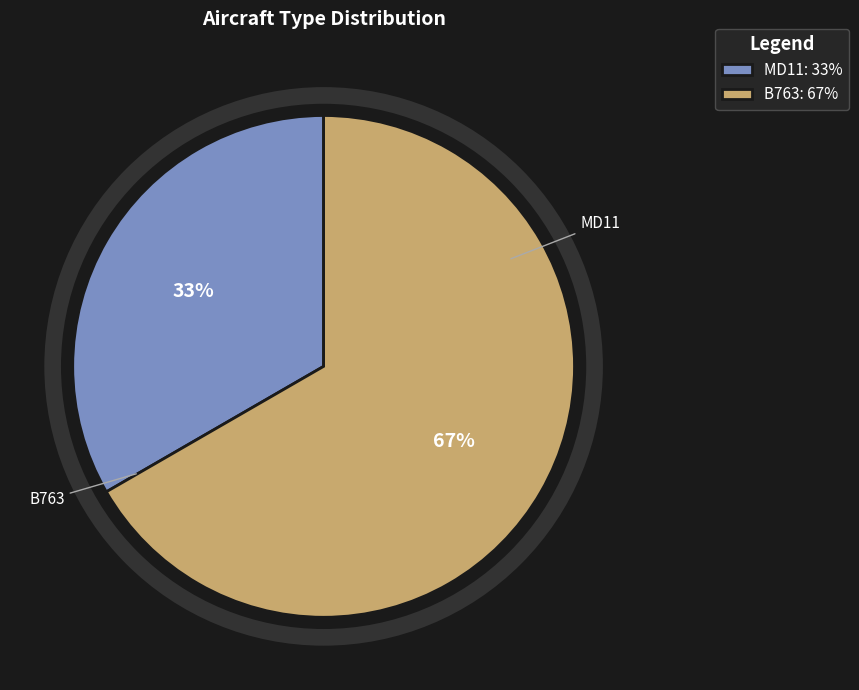

Is the sum of B763: 67% and MD11: 33% greater than half?

Yes